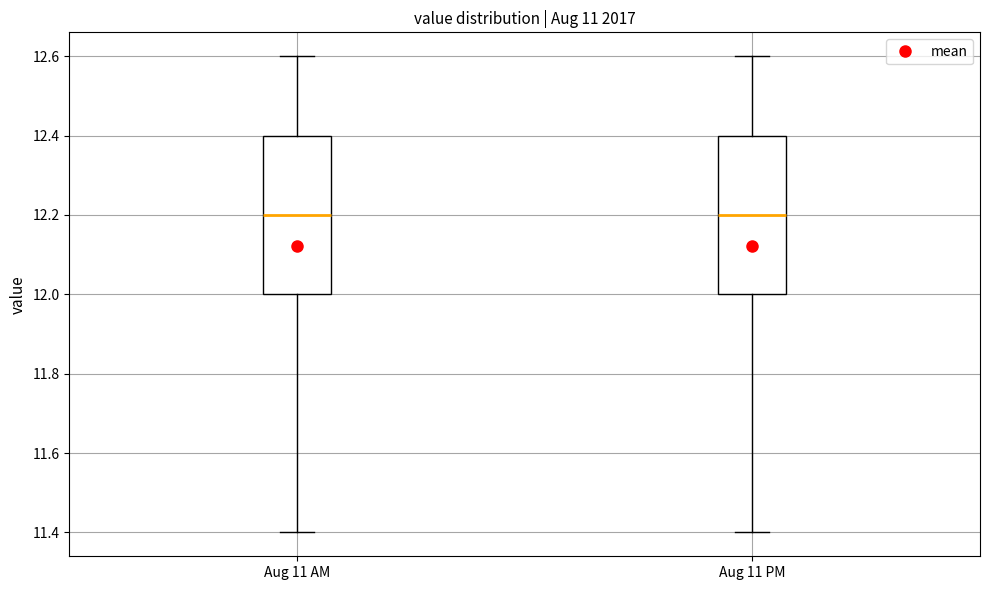

Where does the median line of the box for Aug 11 AM sit on the y-axis? The values are not printed on the chart, so give them approximately, as read against the axis.

12.2